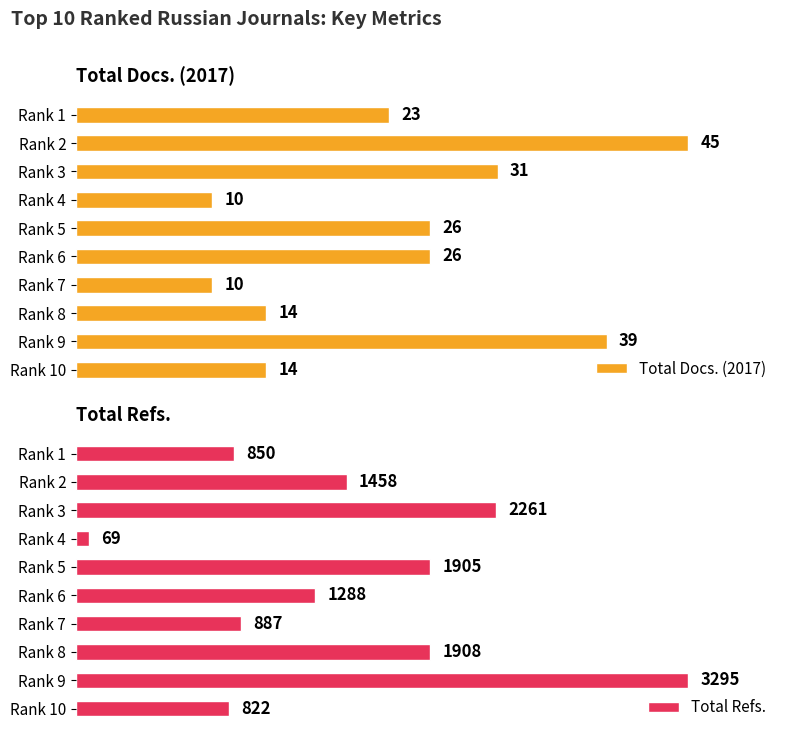

At how many categories does at least one series exceed 1287?

6